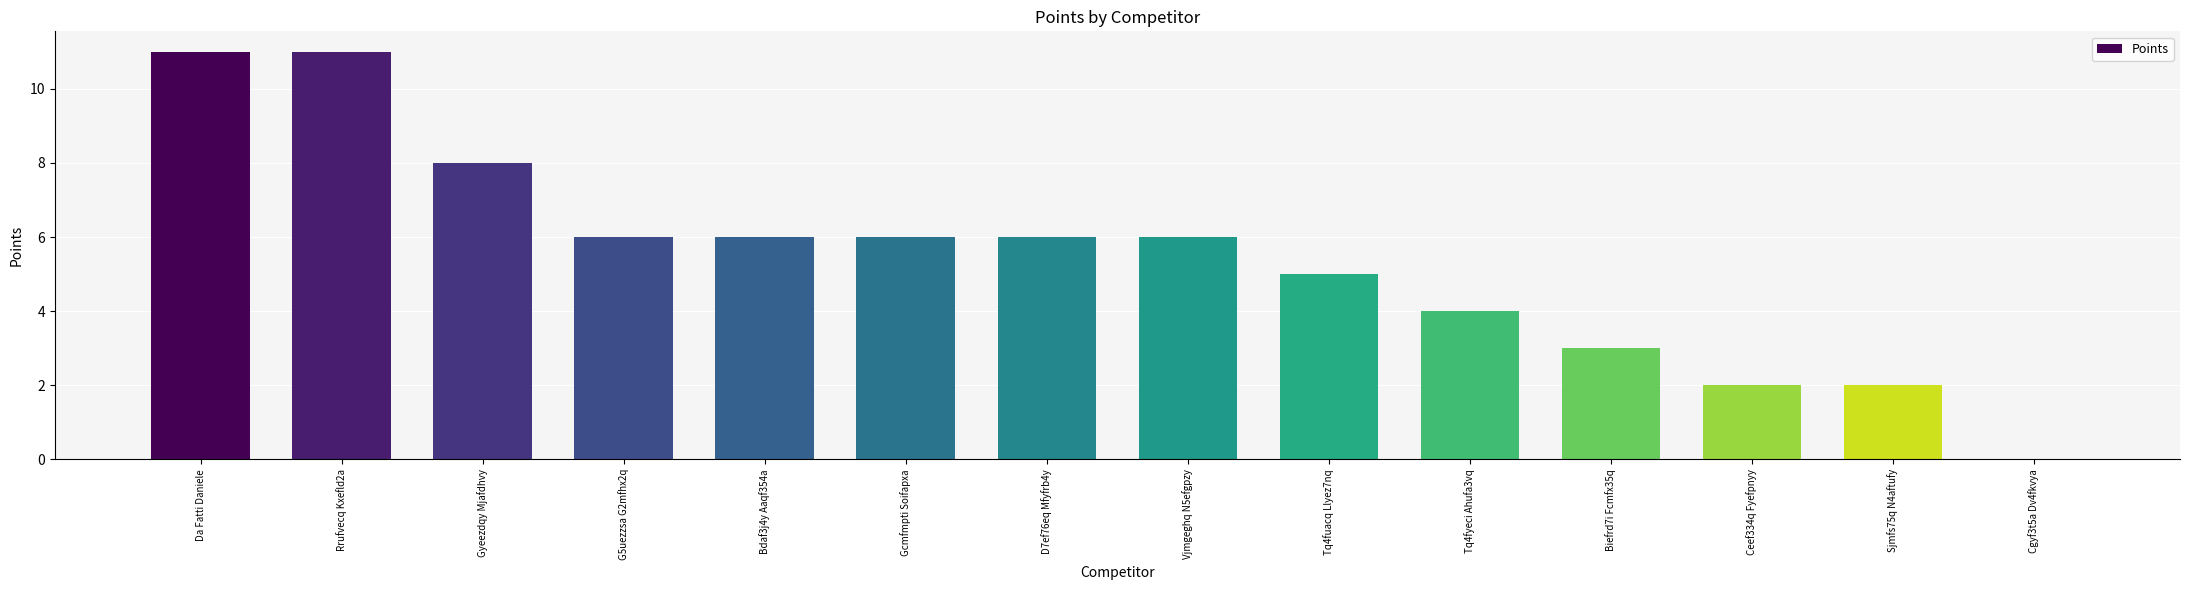

Between D7ef76eq Mfyfrb4y and Biefrd7i Fcmfx35q, which is larger?

D7ef76eq Mfyfrb4y